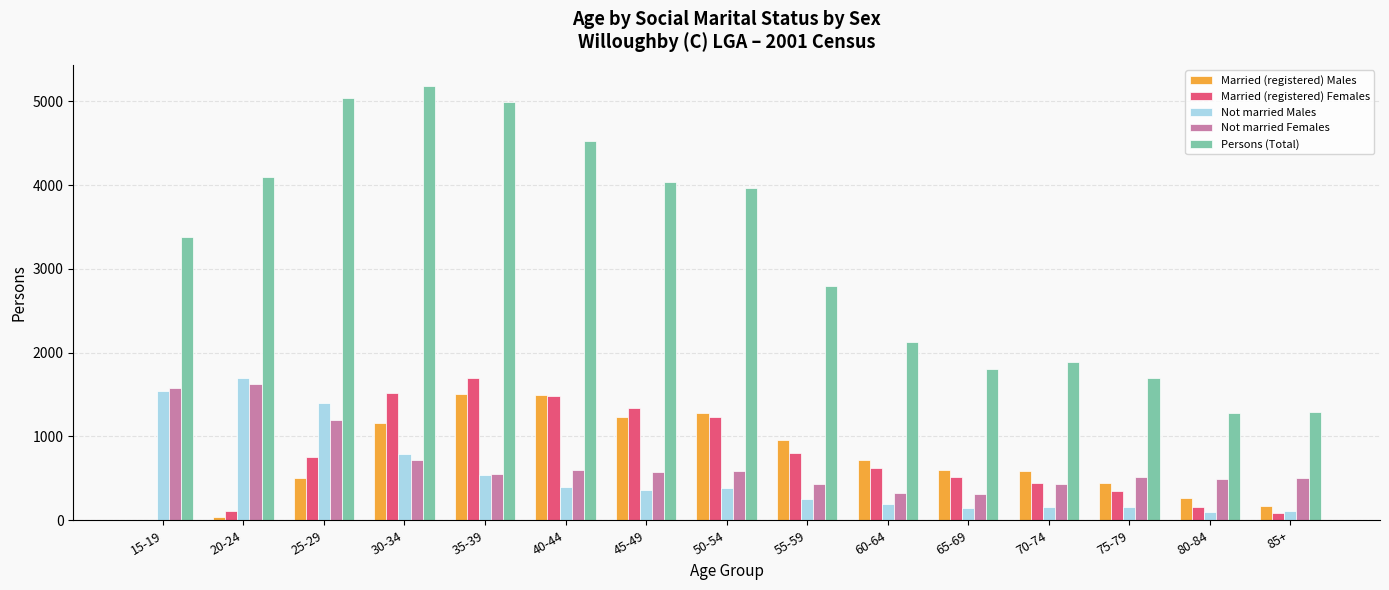

What is the sum of the Persons (Total) values at 25-29 and 15-19?

8420